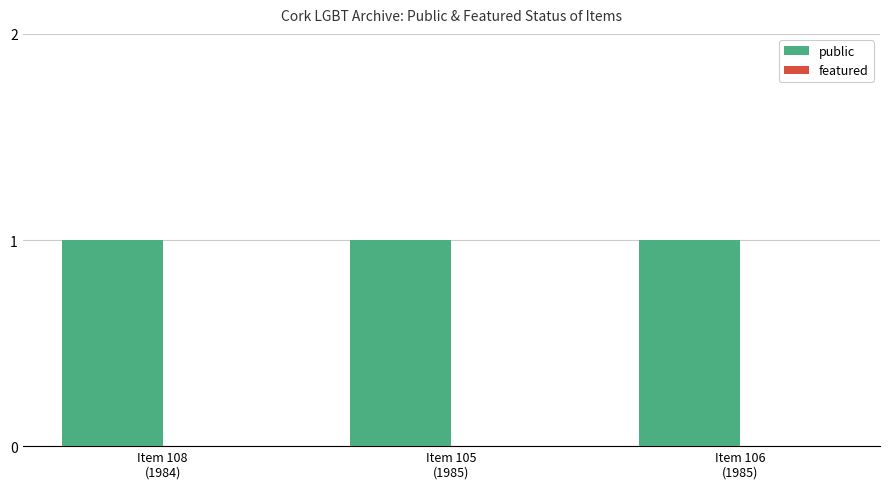

How many categories are shown in the chart?

3